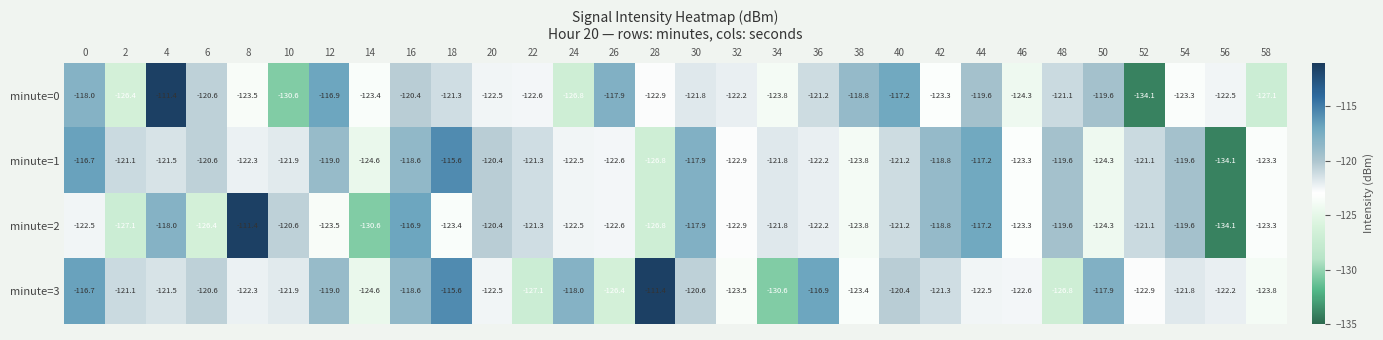

Count the number of data series in this chart.

4